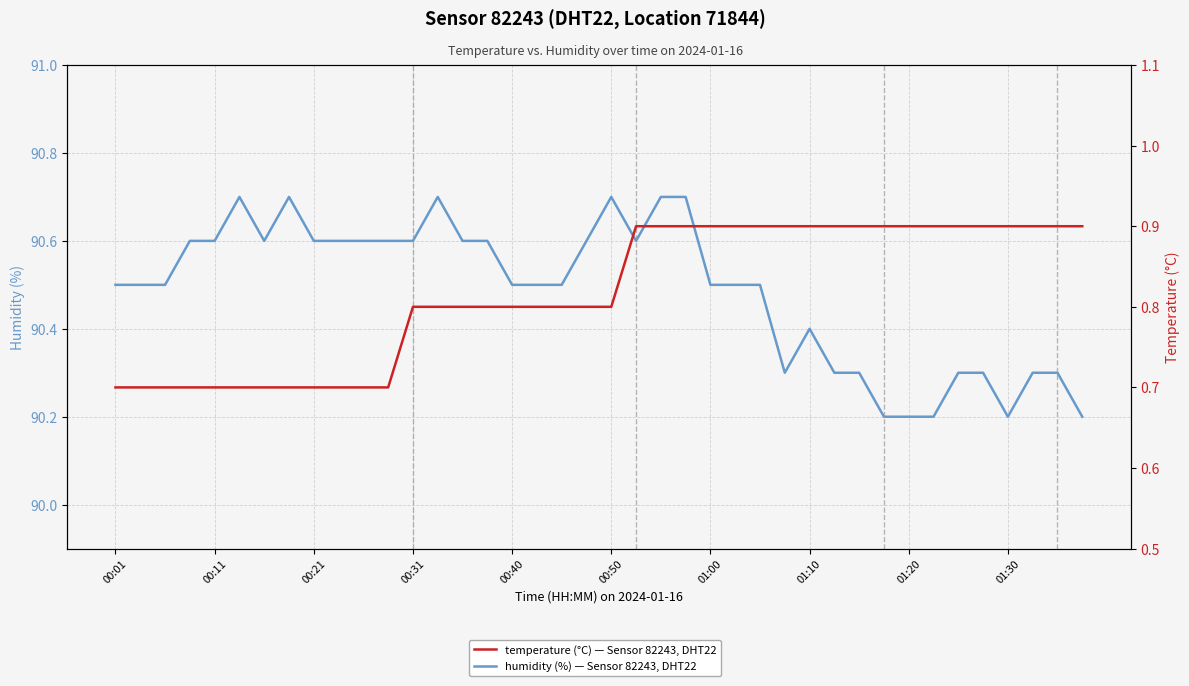

Reading left to right, extract all data points from this chart.

humidity: 90.5	90.5	90.5	90.6	90.6	90.7	90.6	90.7	90.6	90.6	90.6	90.6	90.6	90.7	90.6	90.6	90.5	90.5	90.5	90.6	90.7	90.6	90.7	90.7	90.5	90.5	90.5	90.3	90.4	90.3	90.3	90.2	90.2	90.2	90.3	90.3	90.2	90.3	90.3	90.2
temperature: 0.7	0.7	0.7	0.7	0.7	0.7	0.7	0.7	0.7	0.7	0.7	0.7	0.8	0.8	0.8	0.8	0.8	0.8	0.8	0.8	0.8	0.9	0.9	0.9	0.9	0.9	0.9	0.9	0.9	0.9	0.9	0.9	0.9	0.9	0.9	0.9	0.9	0.9	0.9	0.9